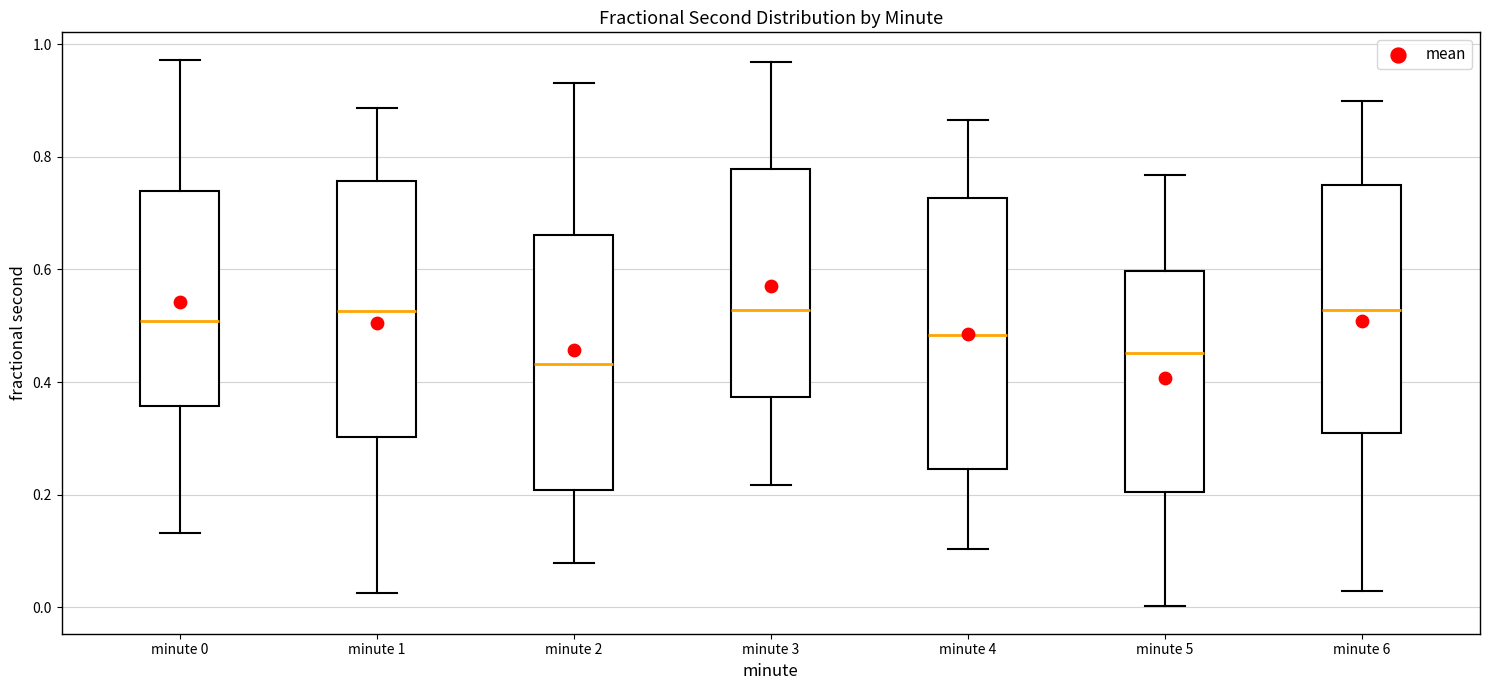

Reading left to right, read every box against the y-axis: the position of its median line, the range the box covers, and the ends of its whiskers. The values are not printed on the chart, so give them approximately, as read against the axis.

minute 0: median 0.50, box 0.36 to 0.74, whiskers 0.14 to 0.98
minute 1: median 0.52, box 0.30 to 0.76, whiskers 0.02 to 0.88
minute 2: median 0.44, box 0.20 to 0.66, whiskers 0.08 to 0.94
minute 3: median 0.52, box 0.38 to 0.78, whiskers 0.22 to 0.96
minute 4: median 0.48, box 0.24 to 0.72, whiskers 0.10 to 0.86
minute 5: median 0.46, box 0.20 to 0.60, whiskers 0.00 to 0.76
minute 6: median 0.52, box 0.30 to 0.76, whiskers 0.02 to 0.90